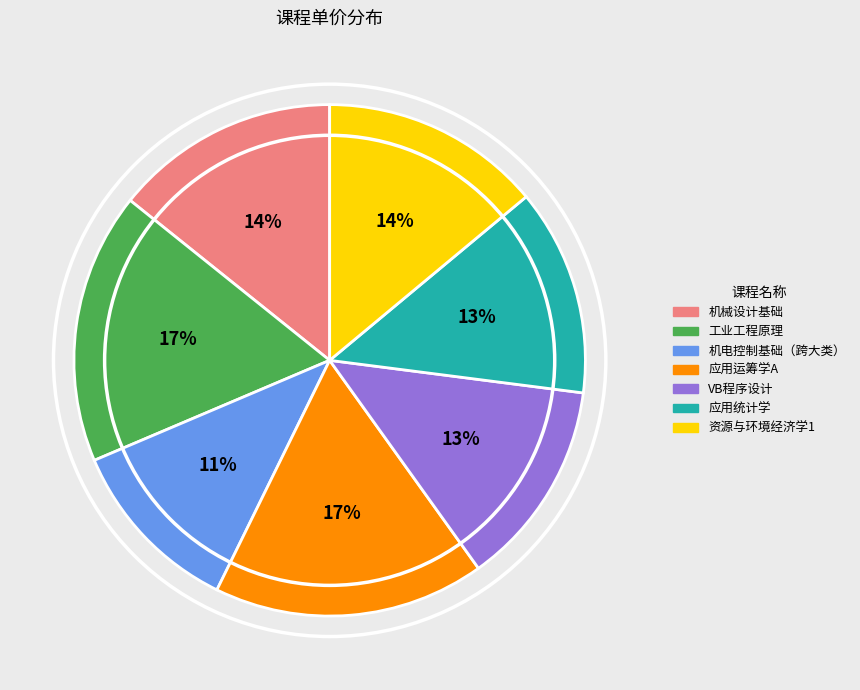

Is the sum of 工业工程原理 and 应用运筹学A greater than half?

No